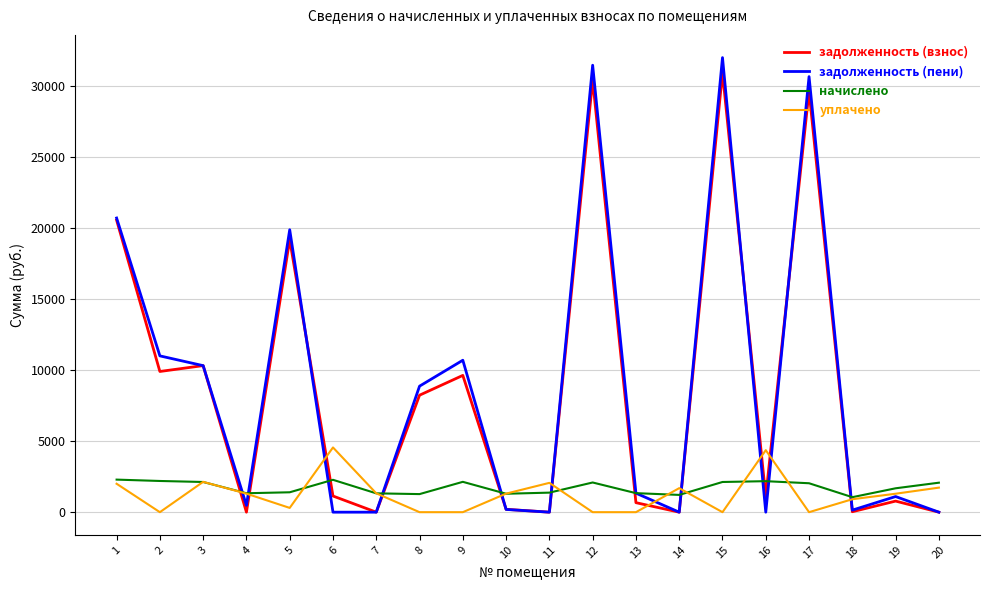

Which series has the widest spread of values?

задолженность (пени)